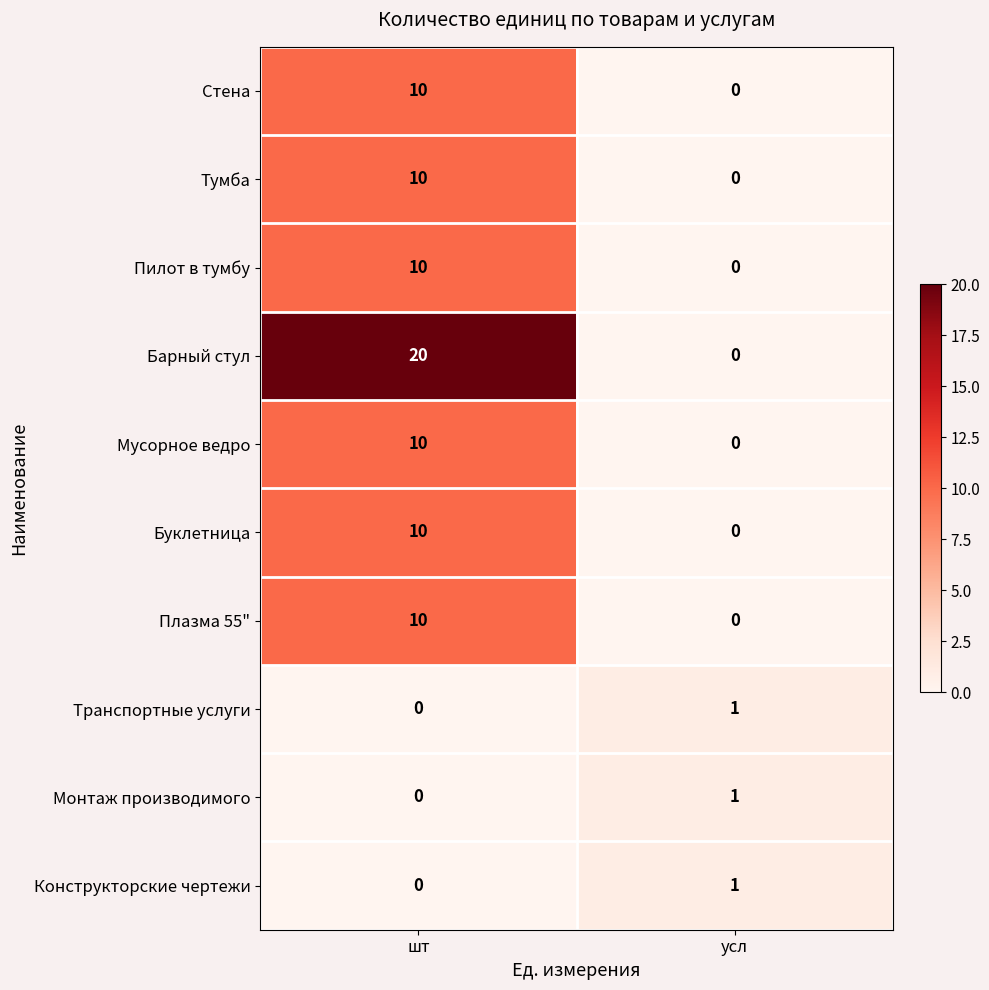

Reading left to right, list all the values displayed in this chart.

Стена: шт=10	усл=0
Тумба: шт=10	усл=0
Пилот в тумбу: шт=10	усл=0
Барный стул: шт=20	усл=0
Мусорное ведро: шт=10	усл=0
Буклетница: шт=10	усл=0
Плазма 55": шт=10	усл=0
Транспортные услуги: шт=0	усл=1
Монтаж производимого: шт=0	усл=1
Конструкторские чертежи: шт=0	усл=1